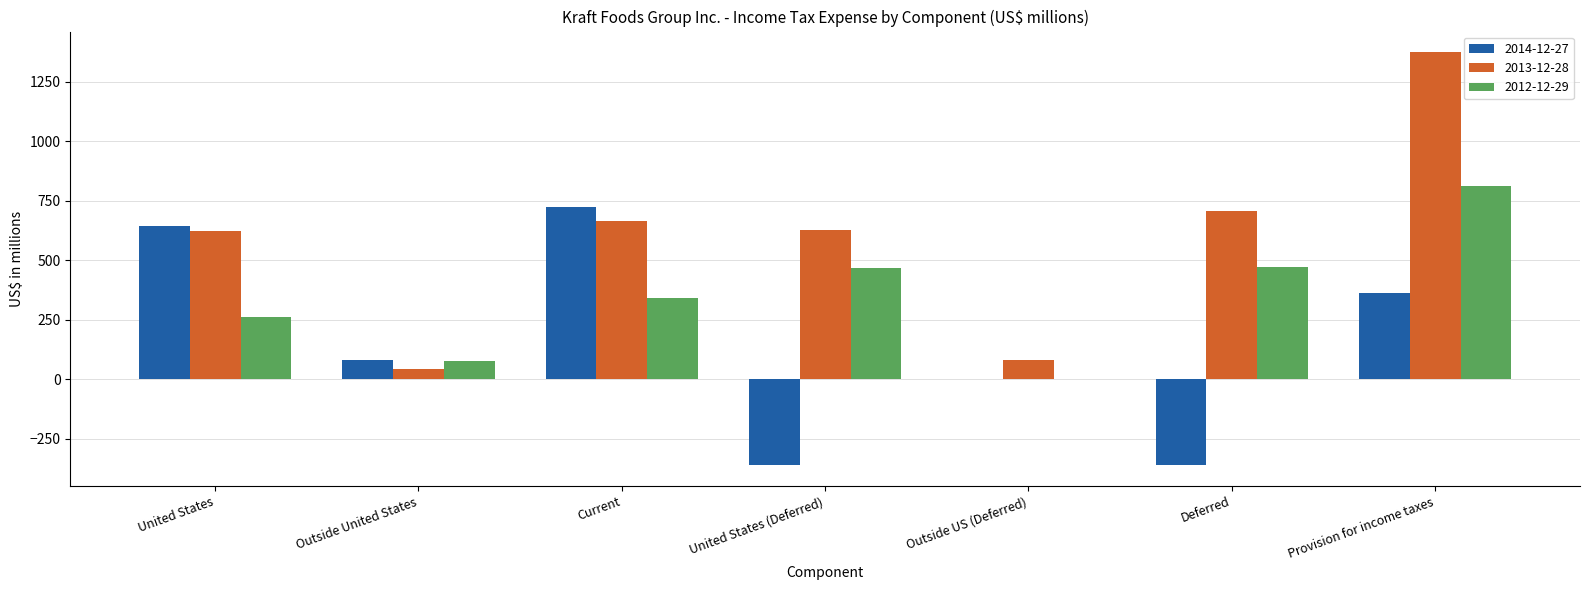

True or false: 2012-12-29 has a value of 53 at United States.

False